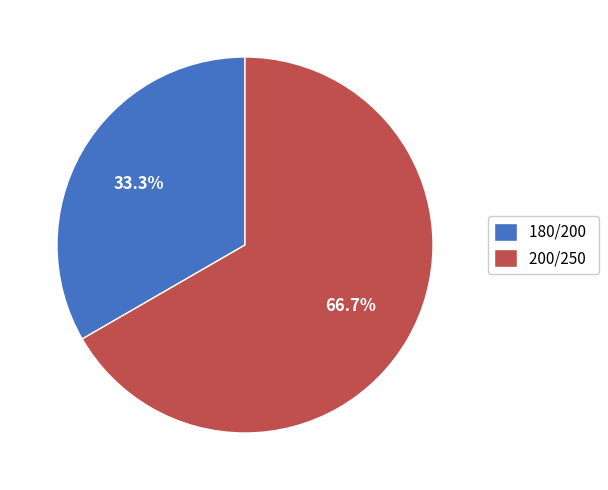

What percentage do 200/250 and 180/200 together represent?

100.0%